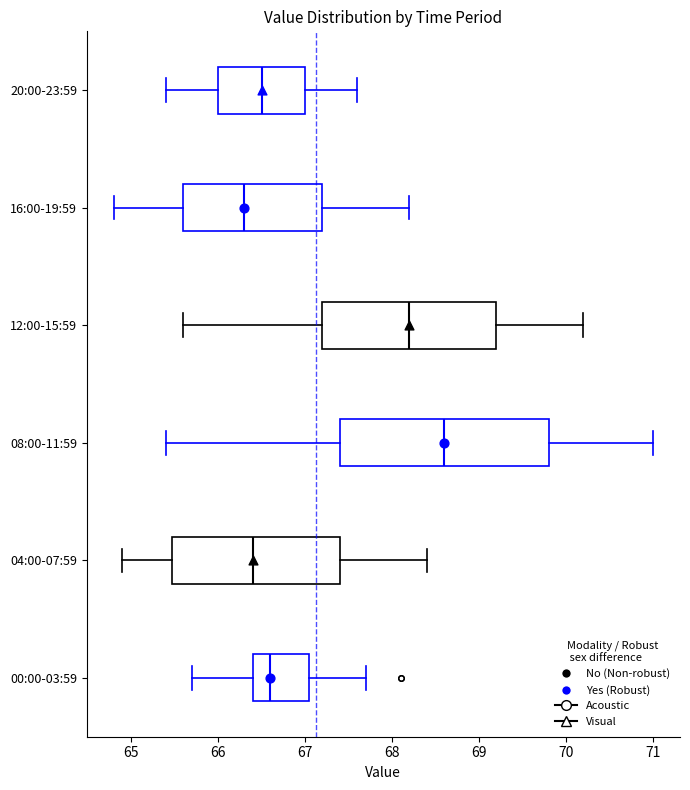

Where does the median line of the box for 04:00-07:59 sit on the x-axis? The values are not printed on the chart, so give them approximately, as read against the axis.

66.4